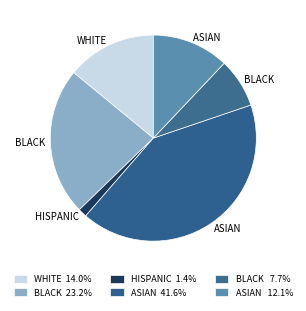

Count the number of slices in the pie.

6